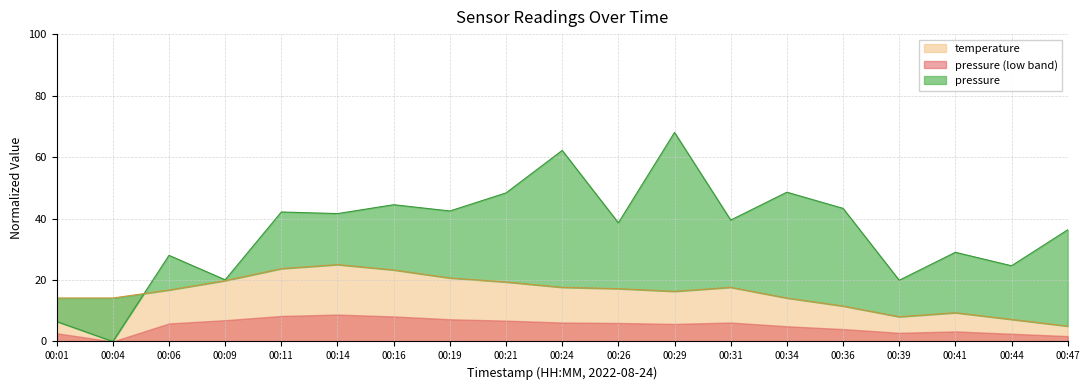

Does the chart display data point markers on the line(s)?

No